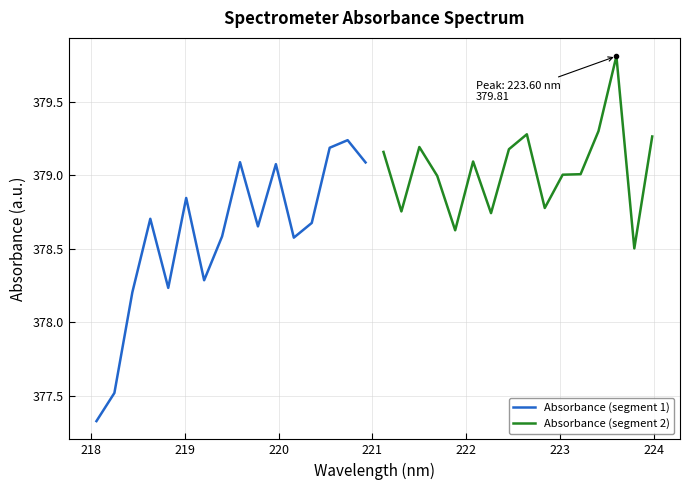

At which label is Absorbance (segment 1) closest to 378?

219